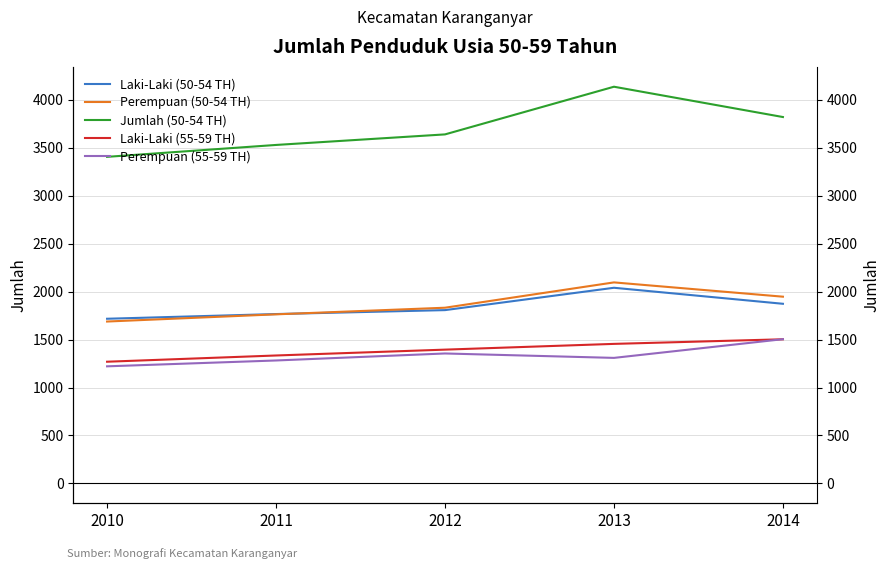

What are all the series names shown in the legend?

Laki-Laki (50-54 TH), Perempuan (50-54 TH), Jumlah (50-54 TH), Laki-Laki (55-59 TH), Perempuan (55-59 TH)